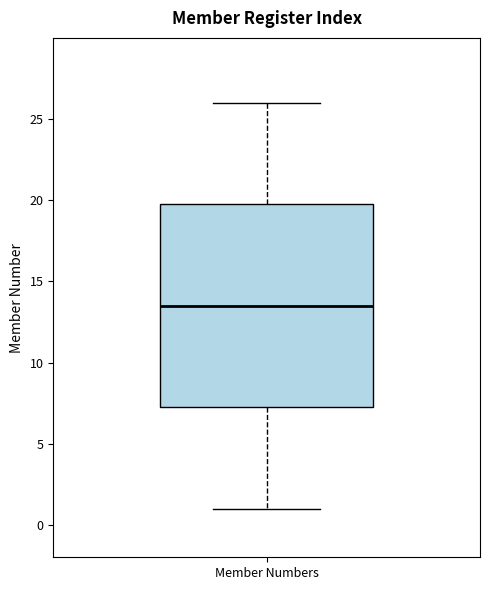

Where is the upper edge of the box for Member Numbers on the y-axis? The values are not printed on the chart, so give them approximately, as read against the axis.

20.0